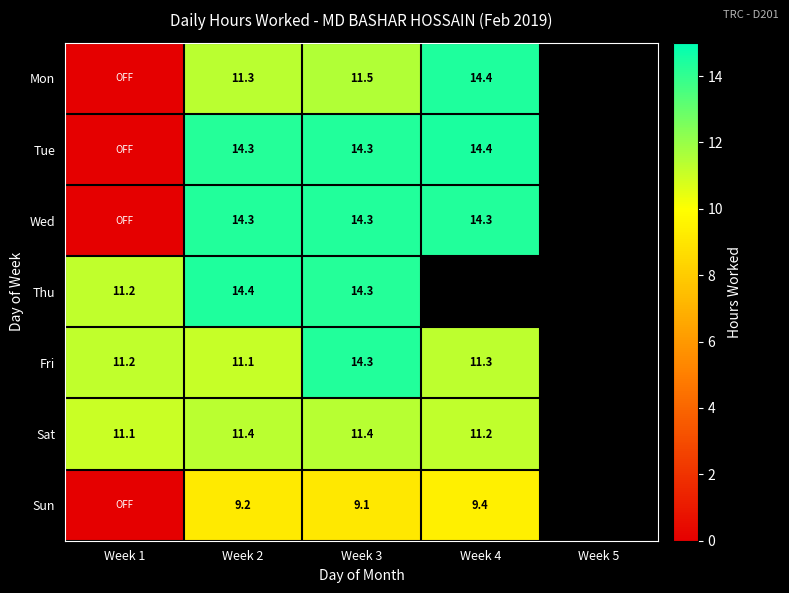

What is the total value across all series at Week 2?

86.0